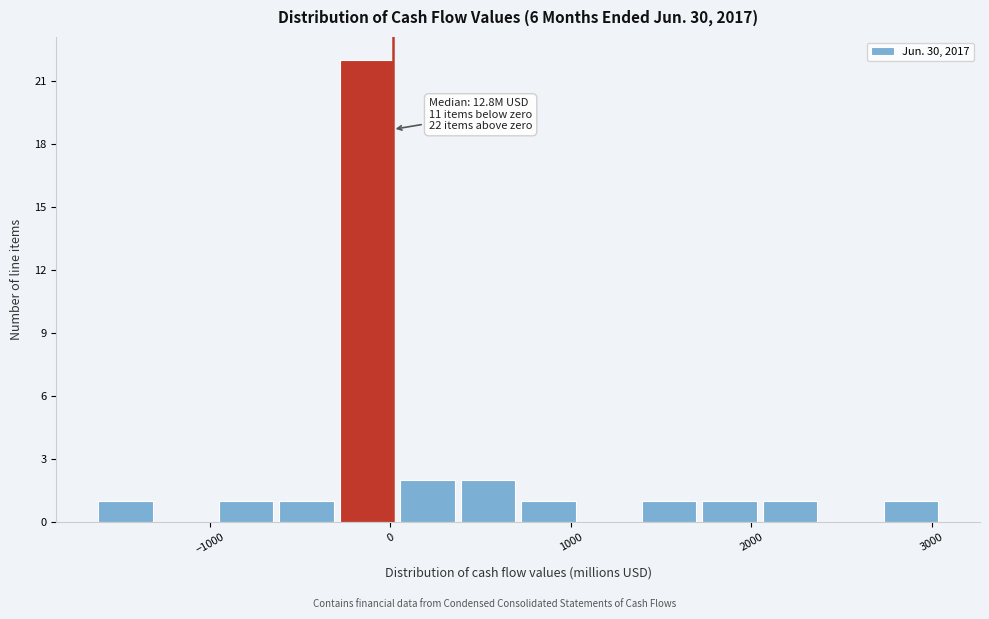

Read against the x-axis, roughly where is the centre of the tallest bar?

-100